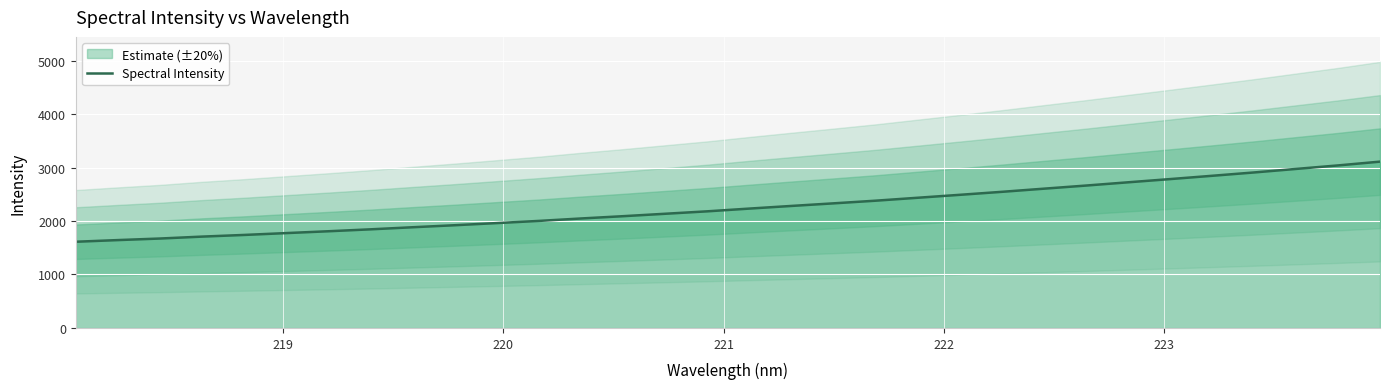

What is the greatest value displayed?

3109.9